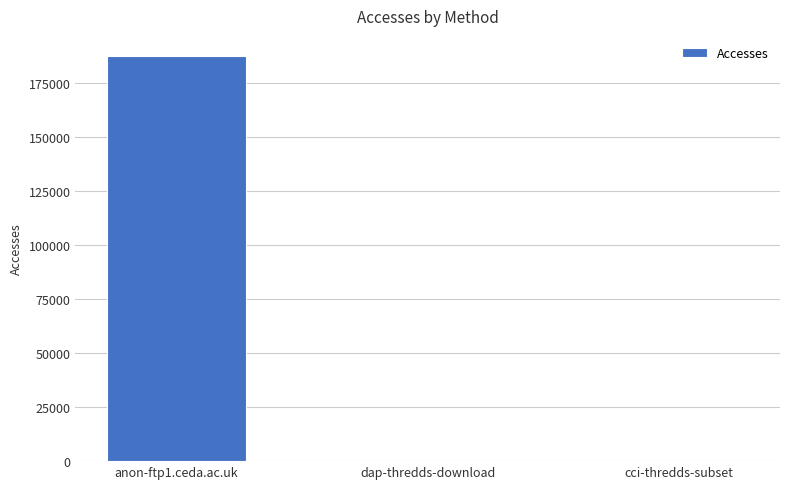

Count the number of categories in the chart.

3